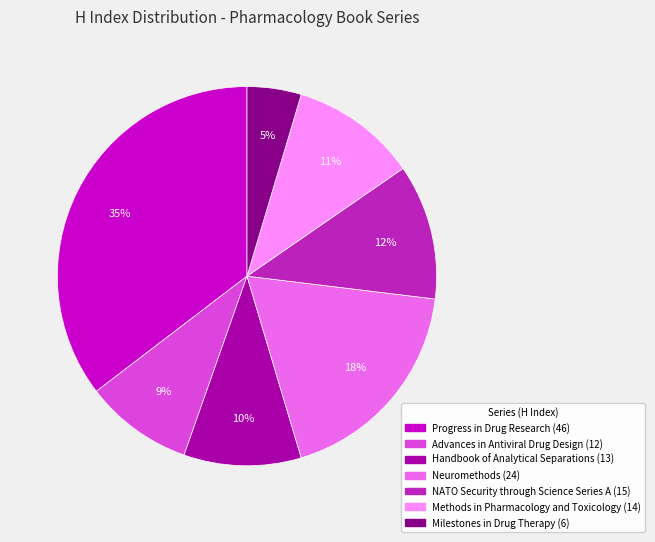

Rank the categories by value from highest to lowest.

Progress in Drug Research, Neuromethods, NATO Security through Science Series A, Methods in Pharmacology and Toxicology, Handbook of Analytical Separations, Advances in Antiviral Drug Design, Milestones in Drug Therapy